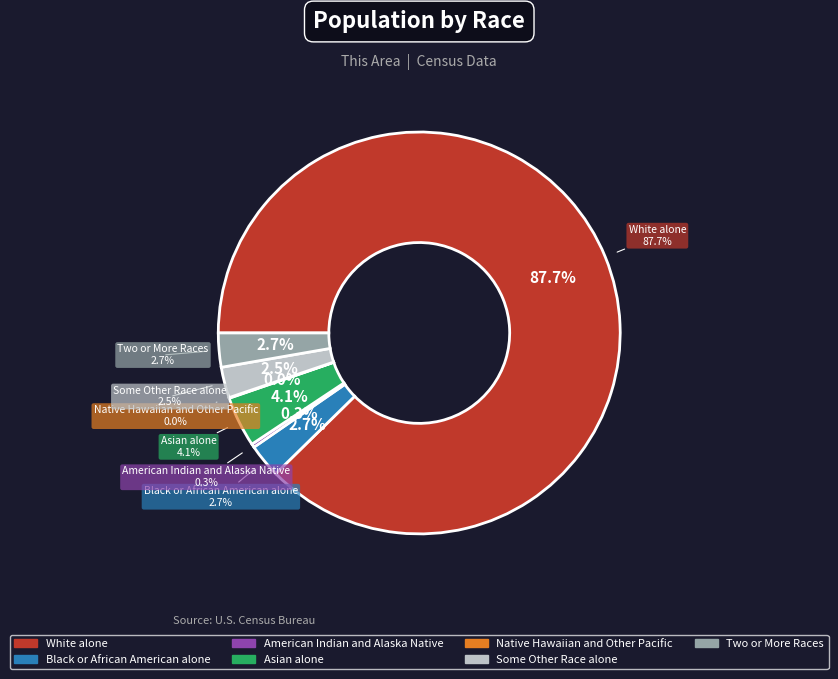

To the nearest percent, what is the difference between the Black or African American alone and Asian alone slice percentages?

1%